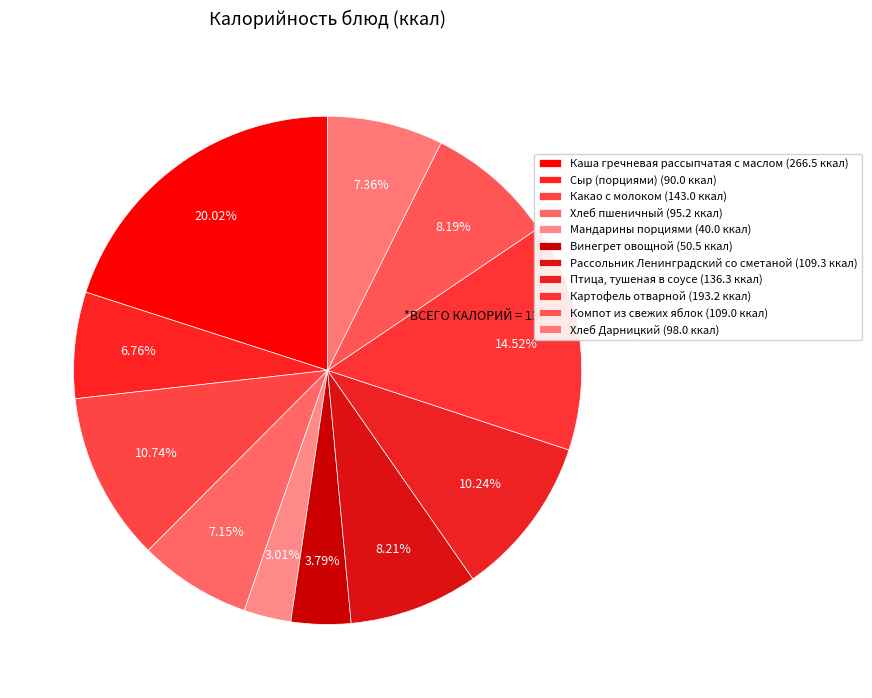

What is the change in value from Птица, тушеная в соусе to Картофель отварной?

+56.9